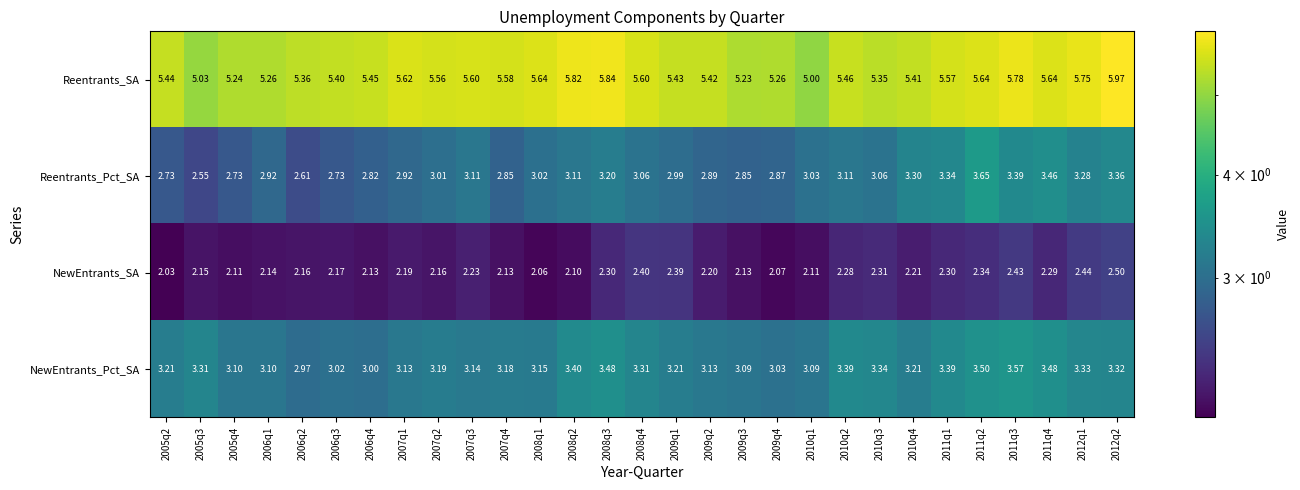

Is the value of Reentrants_Pct_SA at 2009q2 greater than the value of Reentrants_SA at 2006q4?

No